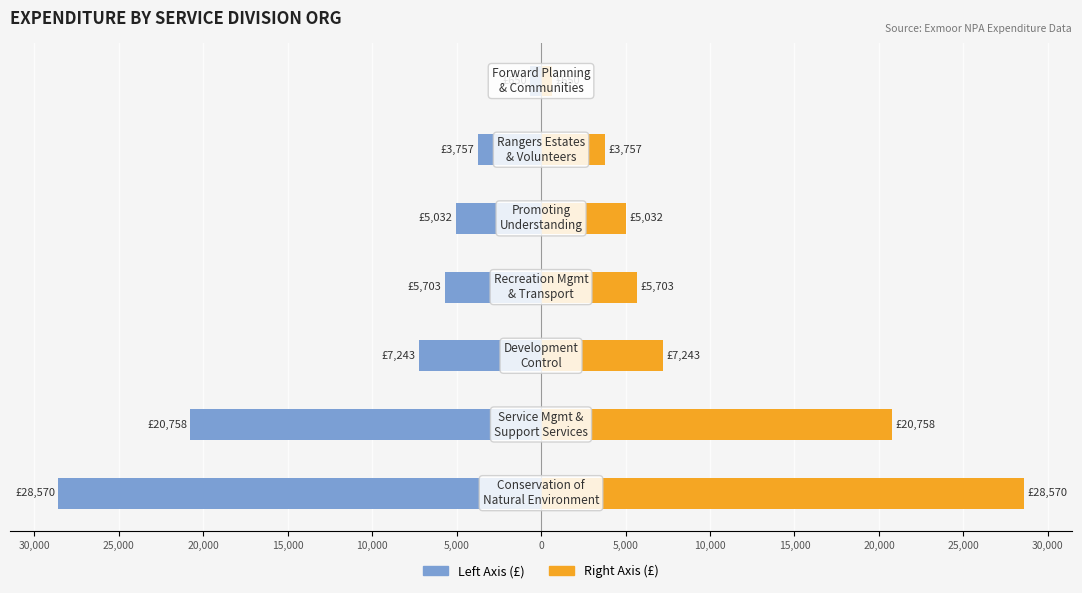

Reading left to right, extract all data points from this chart.

Amount (Left): -28570.2	-20758.4	-7243.5	-5703.4	-5031.9	-3757.5	-650.0
Amount (Right): 28570.2	20758.4	7243.5	5703.4	5031.9	3757.5	650.0